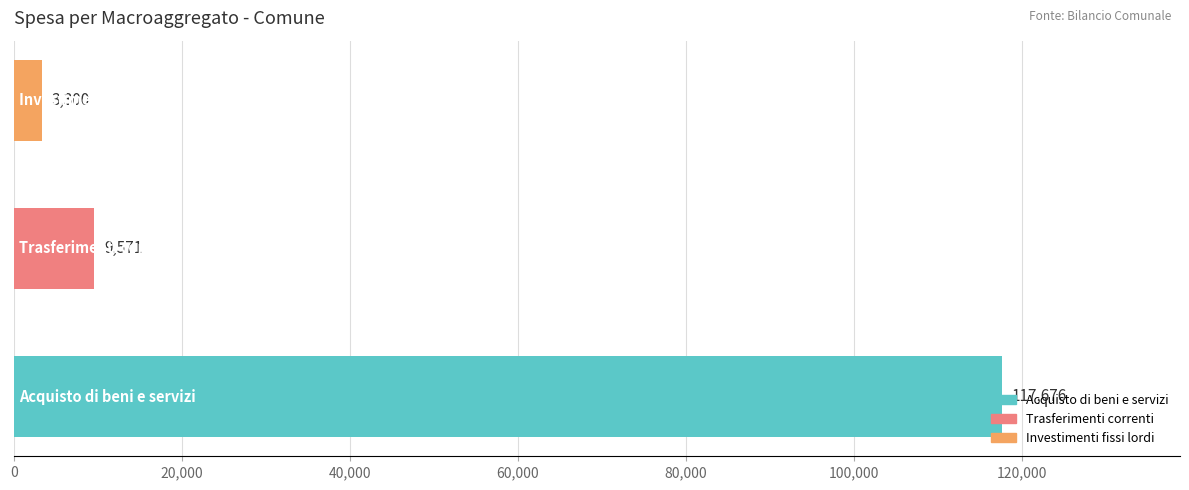

How many series are shown in this chart?

1